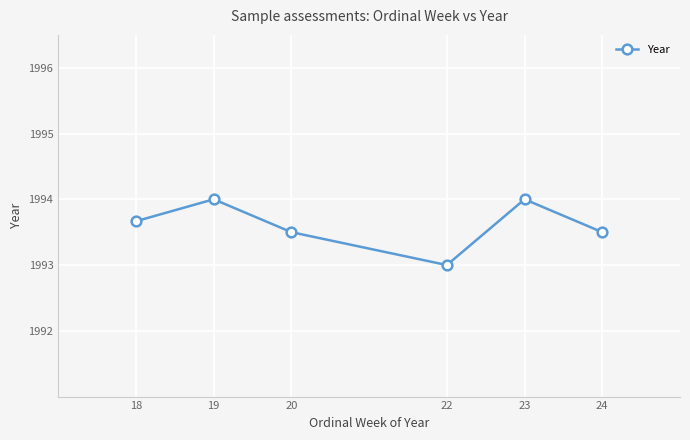

What is the sum of the values at 24 and 23?

3987.5